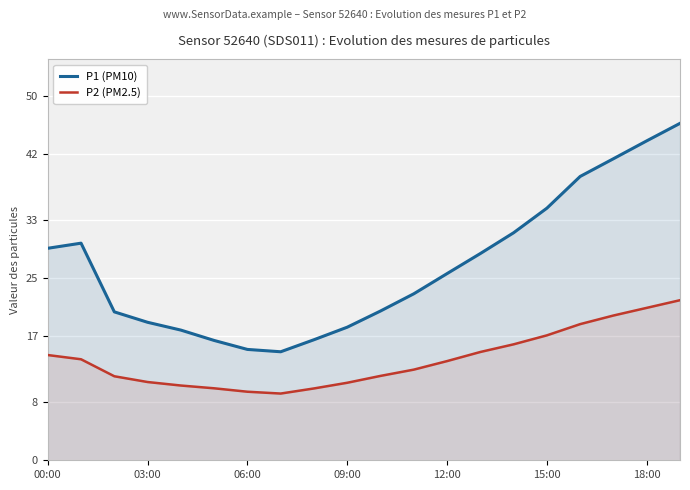

In P1 (PM10), how many points are lower than both neighbors (excluding endpoints)?

1